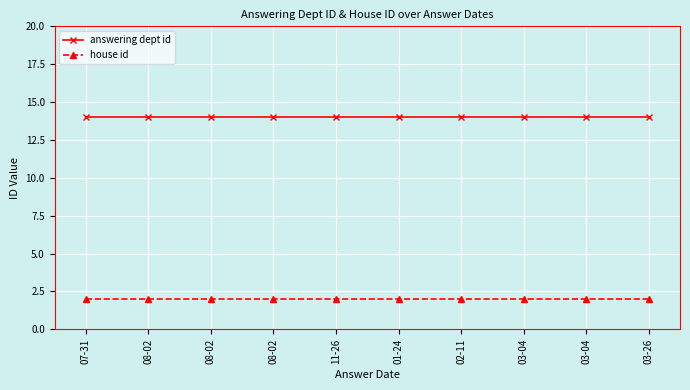

True or false: answering dept id and house id intersect in this chart.

False